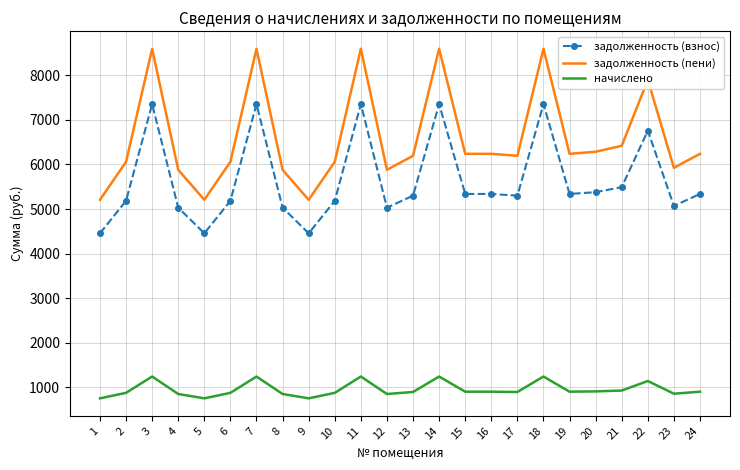

Is the value of задолженность (взнос) at 5 greater than the value of начислено at 6?

Yes